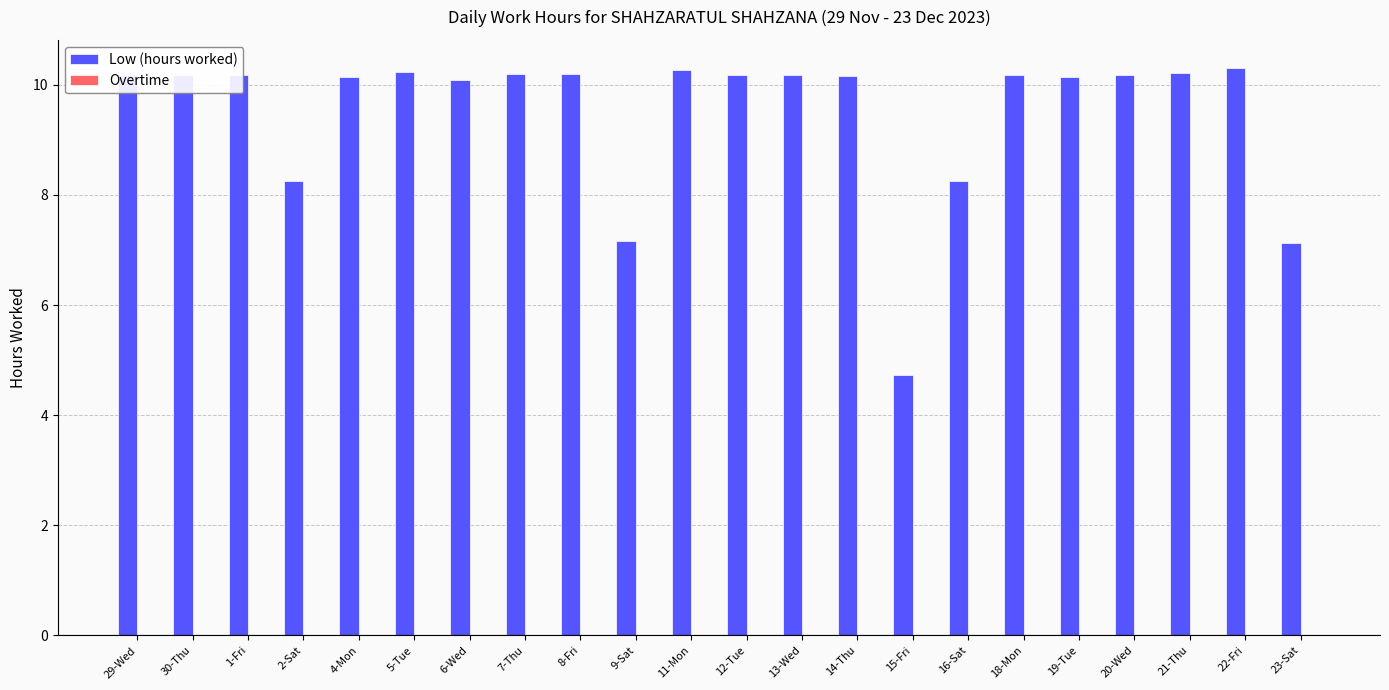

Is it true that the value at 20-Wed is 10.2?

True